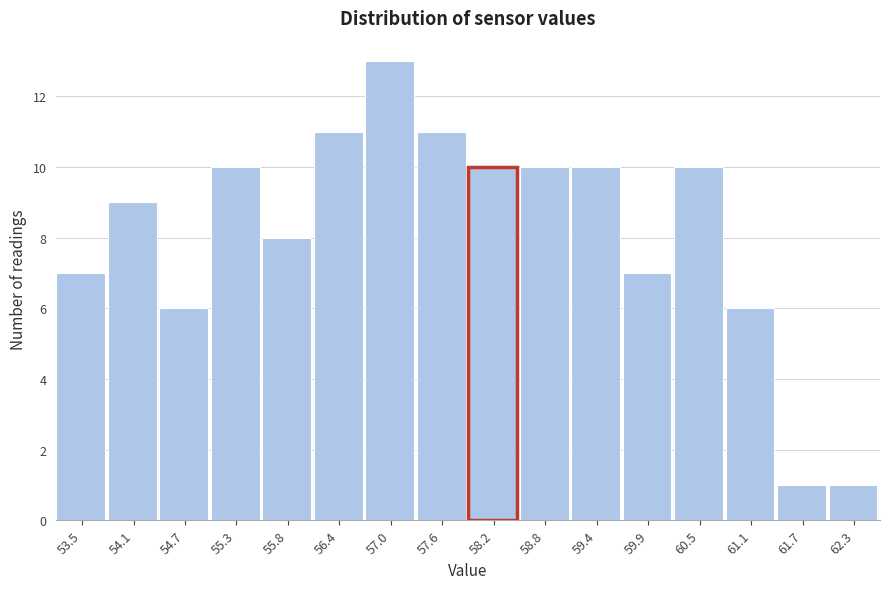

Reading left to right, extract all data points from this chart.

53.5=7	54.1=9	54.7=6	55.3=10	55.8=8	56.4=11	57.0=13	57.6=11	58.2=10	58.8=10	59.4=10	59.9=7	60.5=10	61.1=6	61.7=1	62.3=1